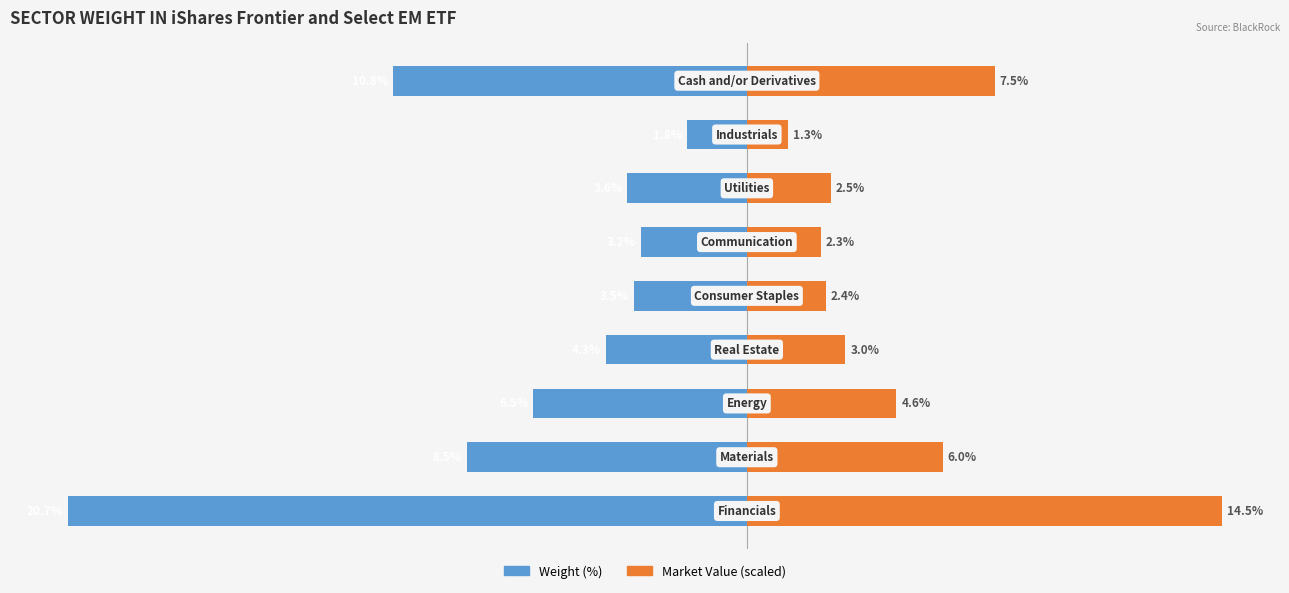

Which series has the widest spread of values?

Weight (%)